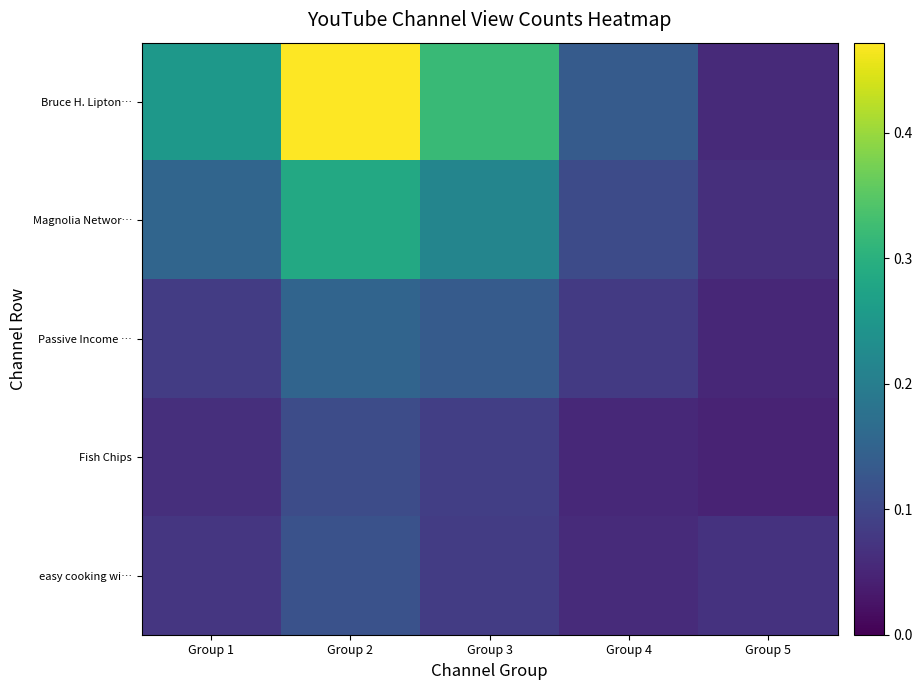

Which category has the lowest value across all series?

Group 5